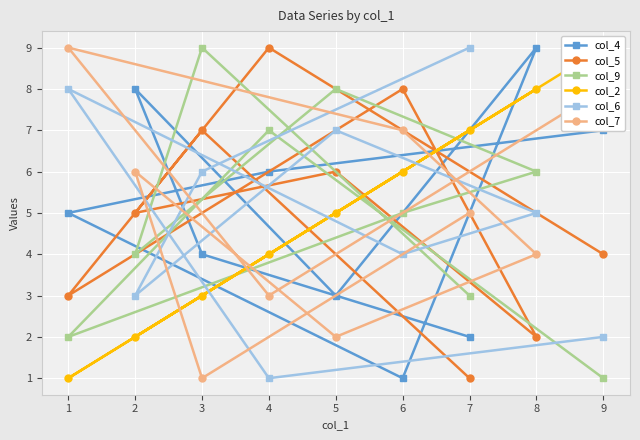

Which series has the widest spread of values?

col_4